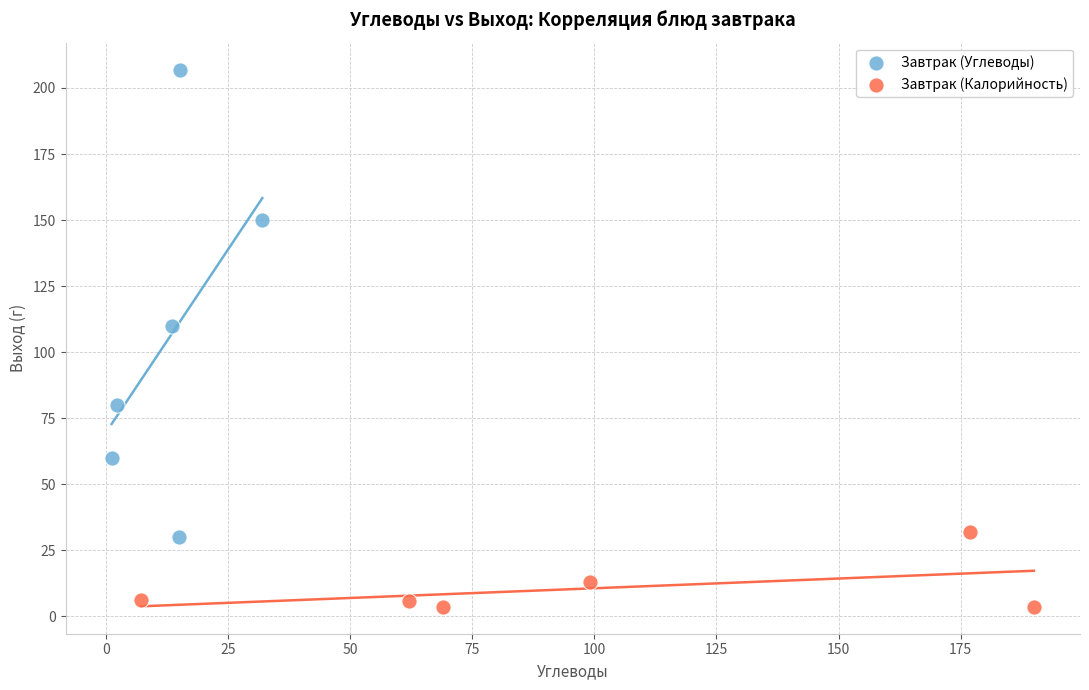

Which series contains the lowest Y value?

Завтрак (Калорийность)